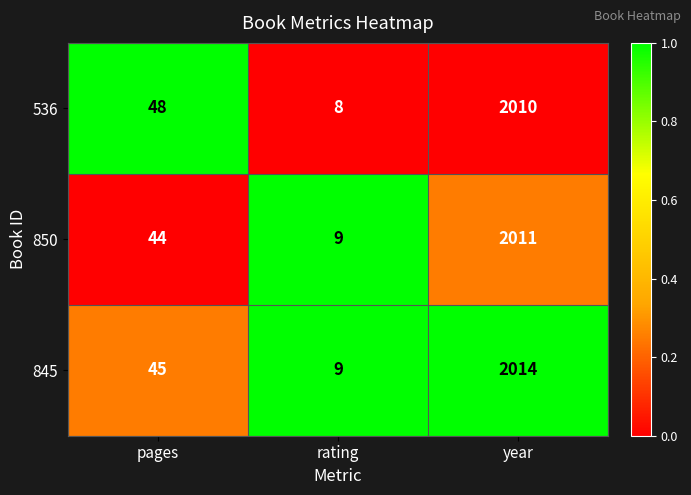

What is the average value of the 536 series?

689